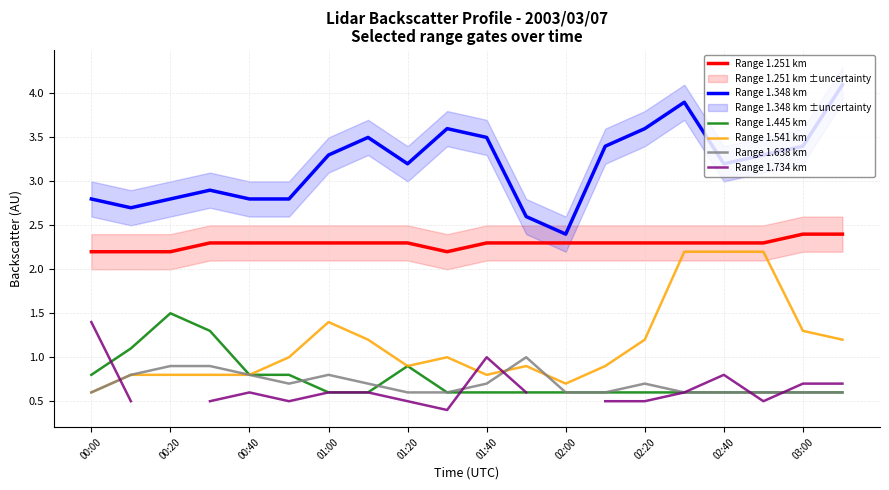

What is the minimum value for Range 1.445 km?

0.6